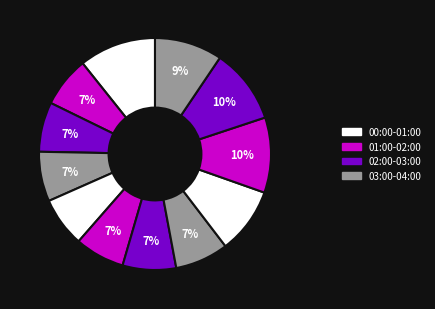

How many segments does this pie chart have?

12